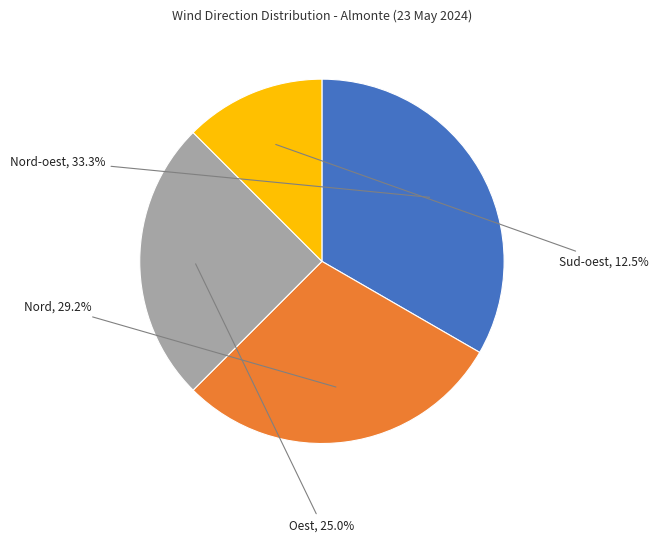

Is there any slice that represents more than half of the pie?

No